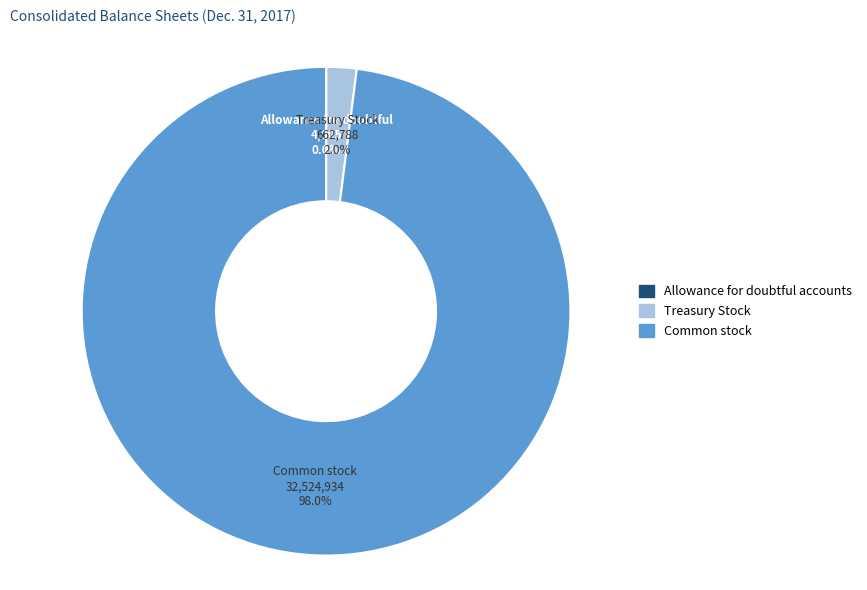

Does any single category account for the majority?

Yes